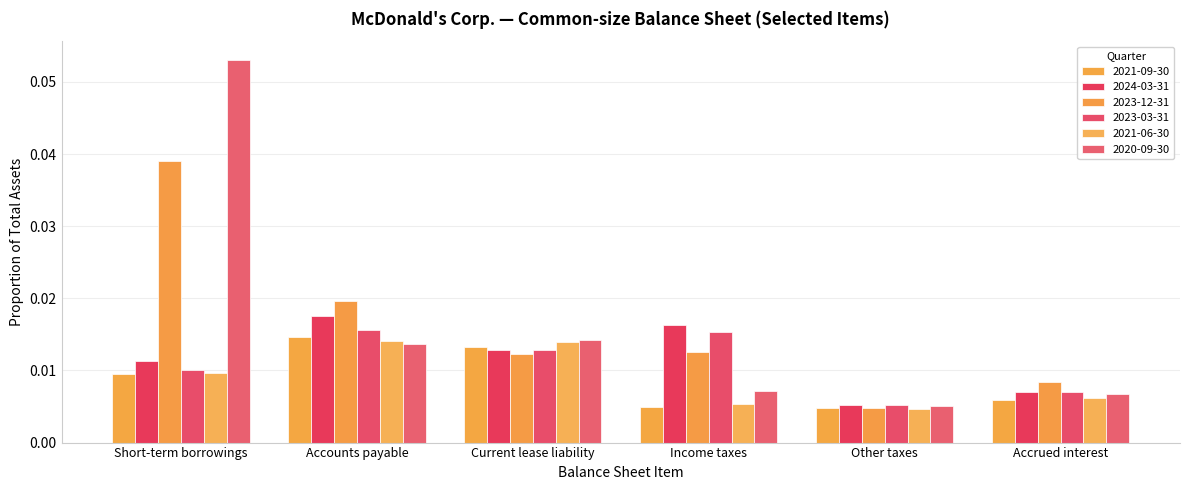

The value of 2023-12-31 at Short-term borrowings is 0.0. True or false?

True